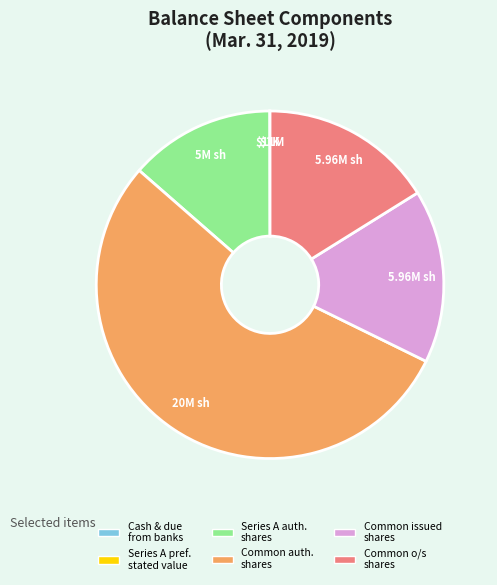

Which has a higher value, Common issued shares or Common auth. shares?

Common auth. shares